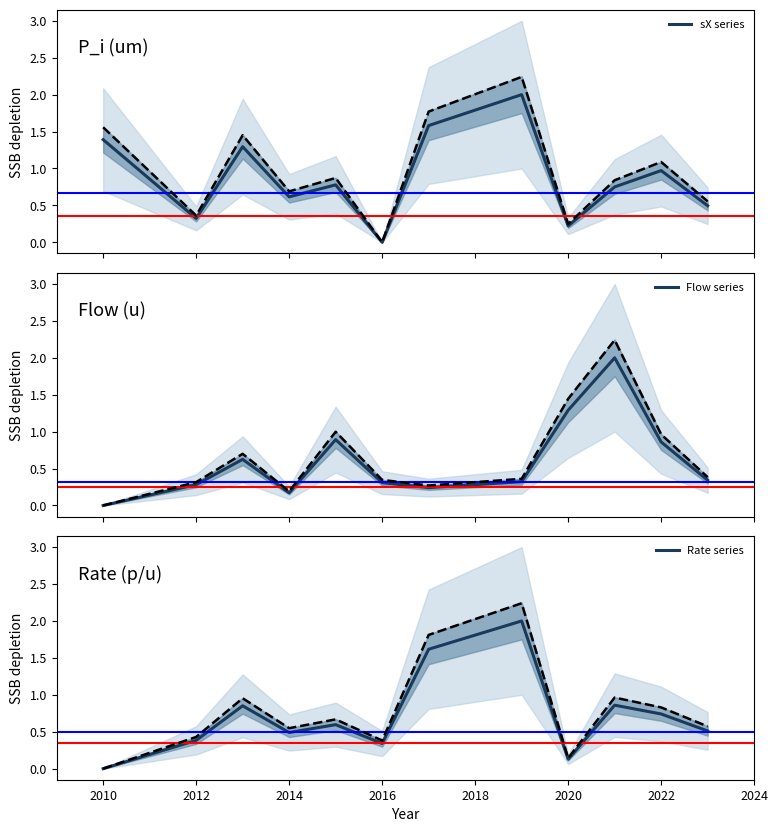

What is the maximum value for sX series?

2.0